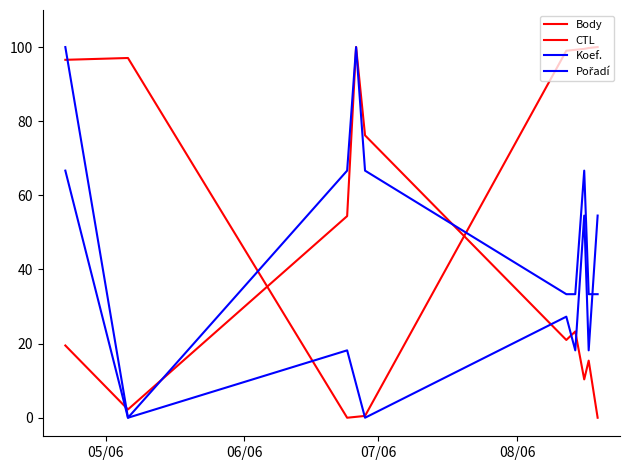

Which series has the largest total across all categories?

CTL